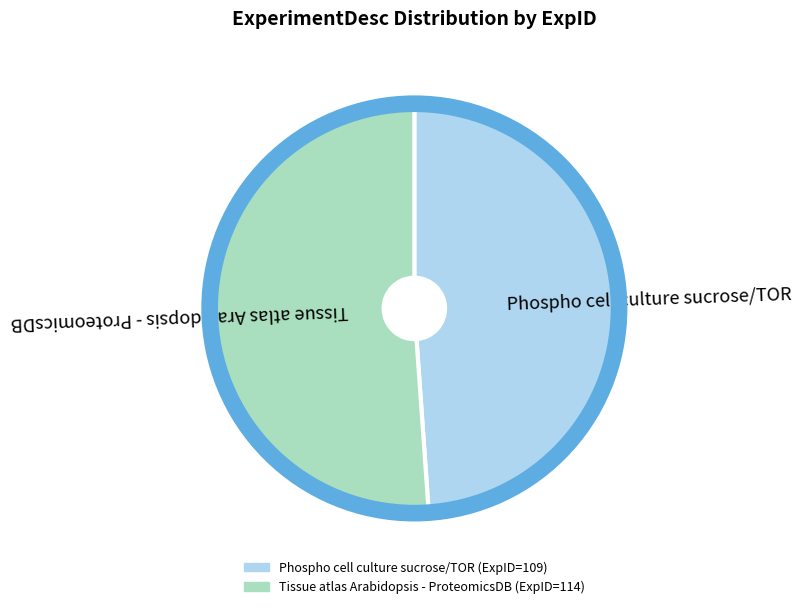

Which category has the smallest portion of the pie?

Phospho cell culture sucrose/TOR